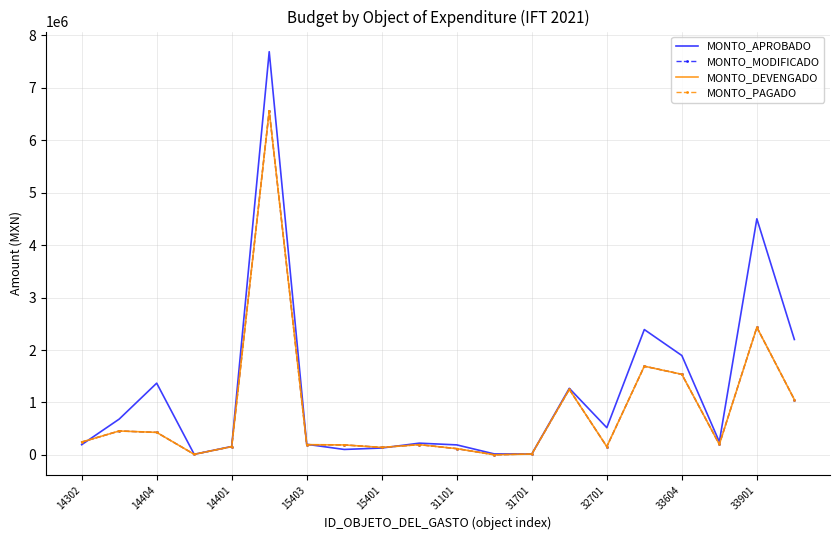

After their last crossing, which series has the higher values: MONTO_APROBADO or MONTO_DEVENGADO?

MONTO_APROBADO